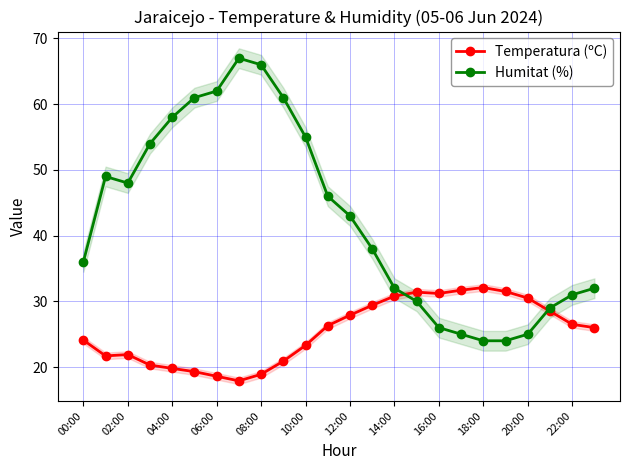

What is the lowest value of the Humitat (%) series?

24.0